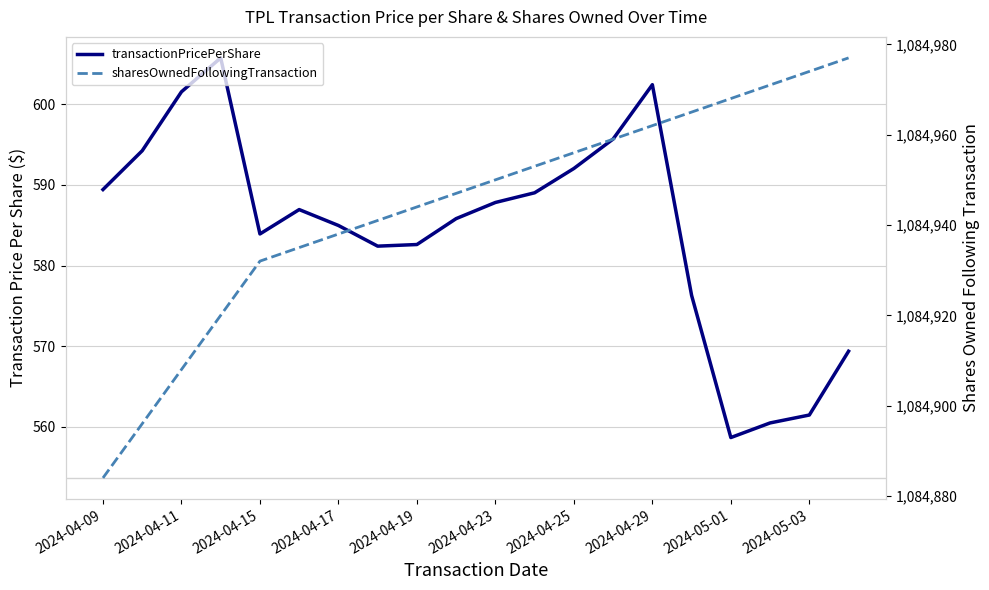

Which series changed the most between 2024-04-09 and 2024-04-29?

sharesOwnedFollowingTransaction